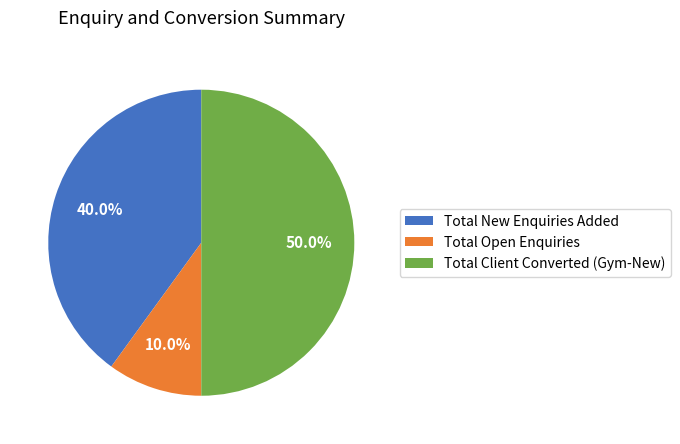

How many segments does this pie chart have?

3